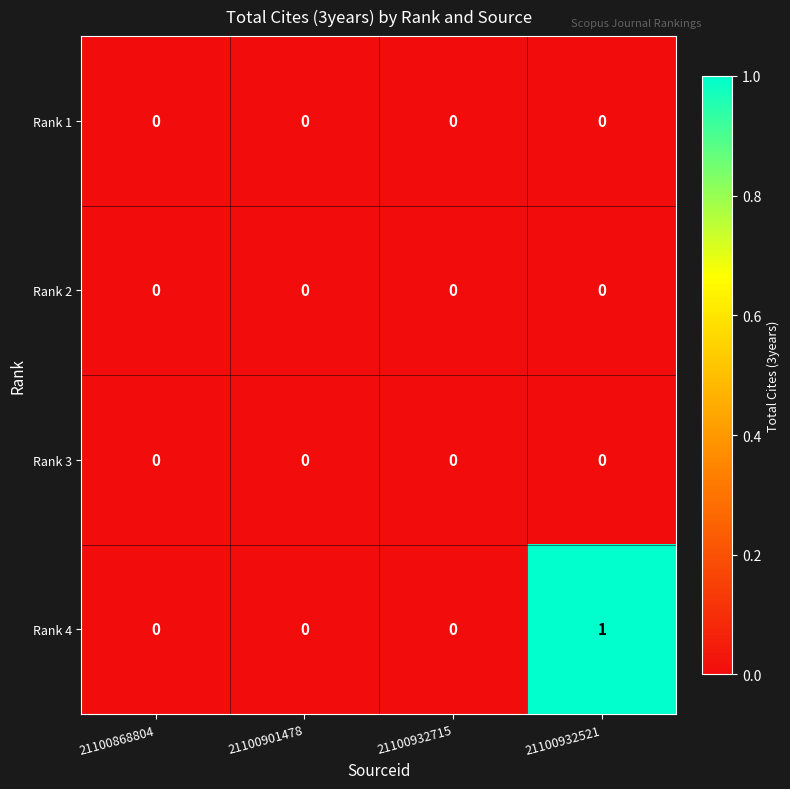

Is it true that Rank 3 equals 0 at 21100932521?

True